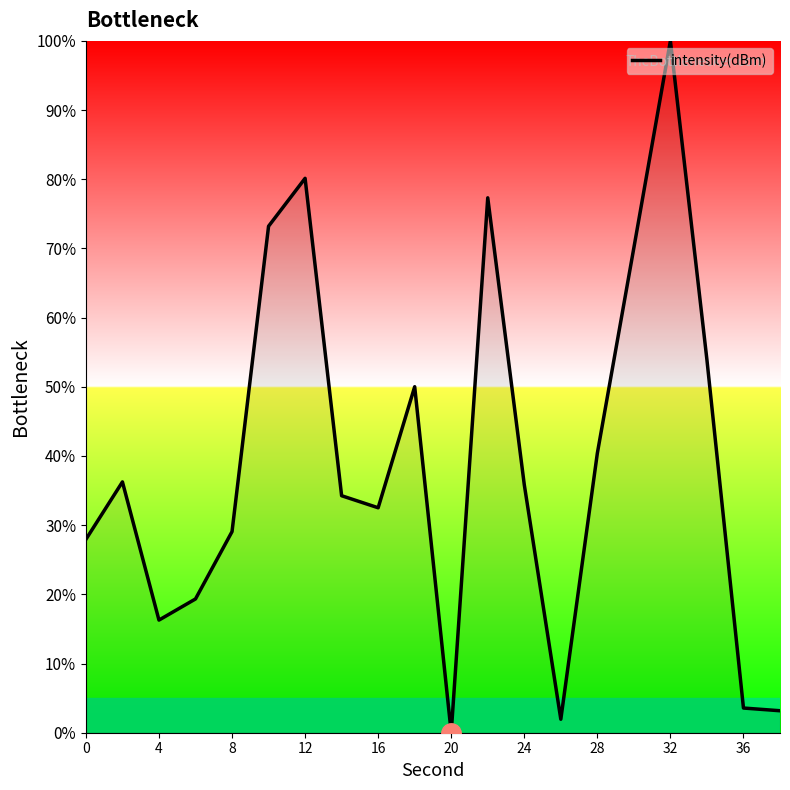

What is the greatest value displayed?

100.0